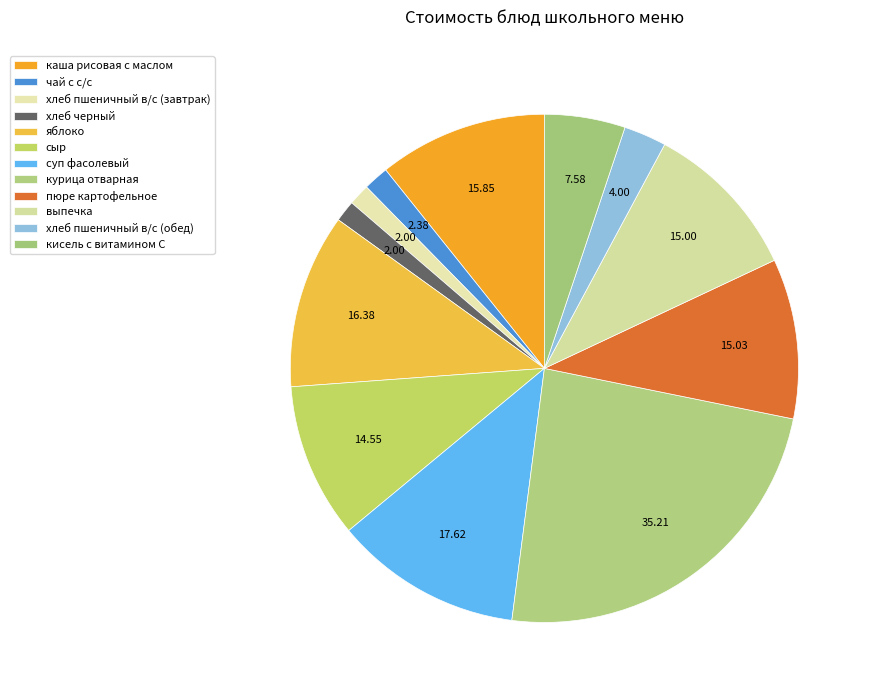

Which has a higher value, чай с с/с or кисель с витамином С?

кисель с витамином С